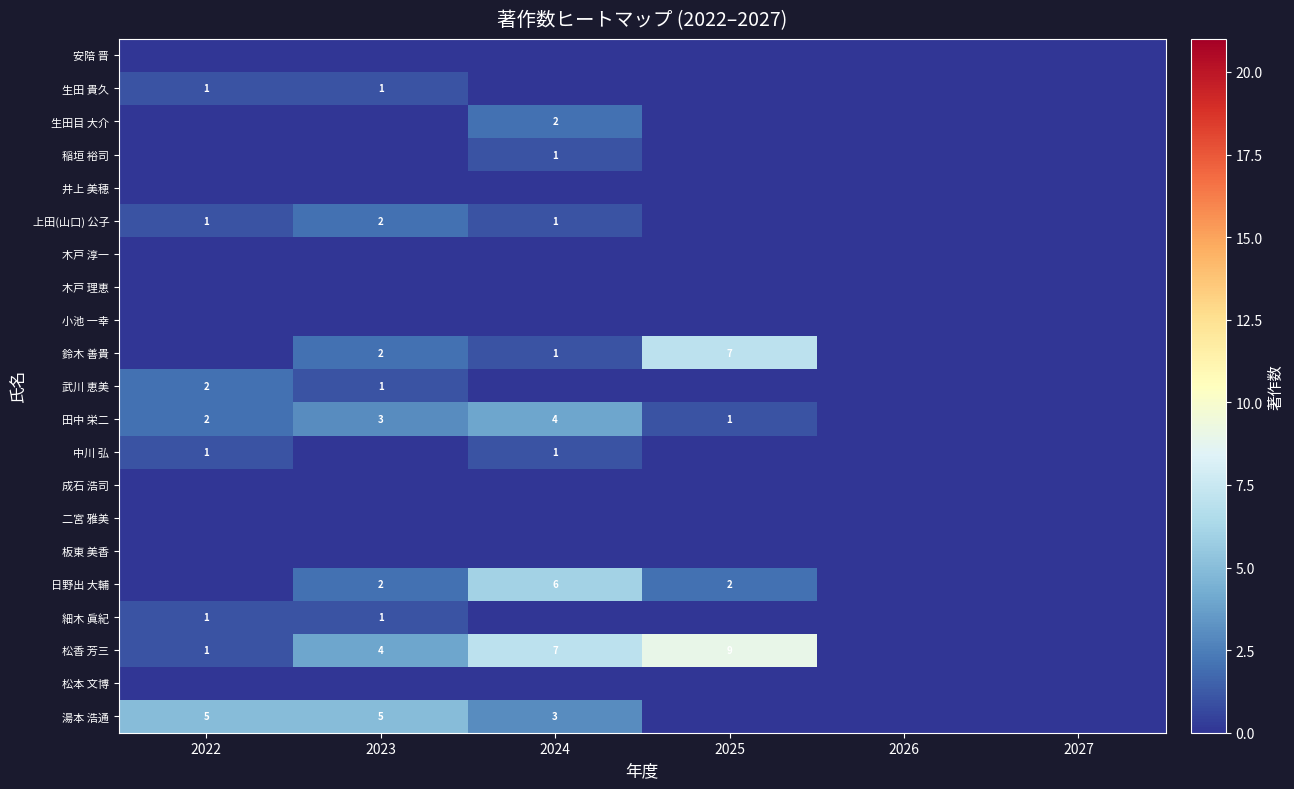

What is the maximum value shown in the chart?

9